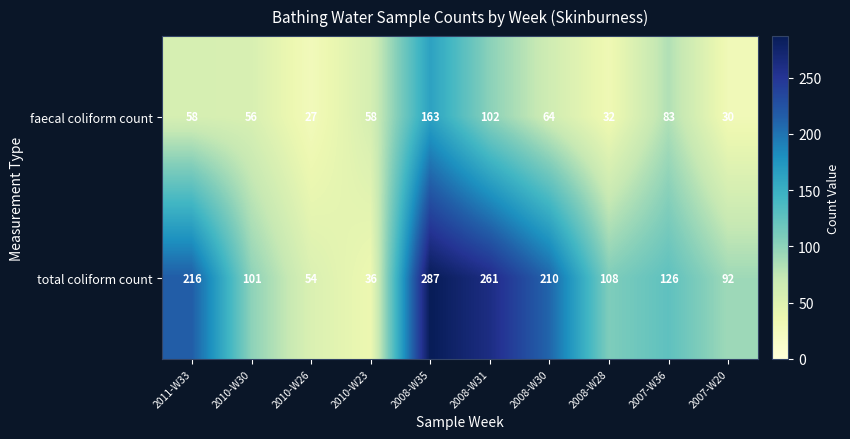

What is the difference between the highest and lowest values at 2010-W23?

22